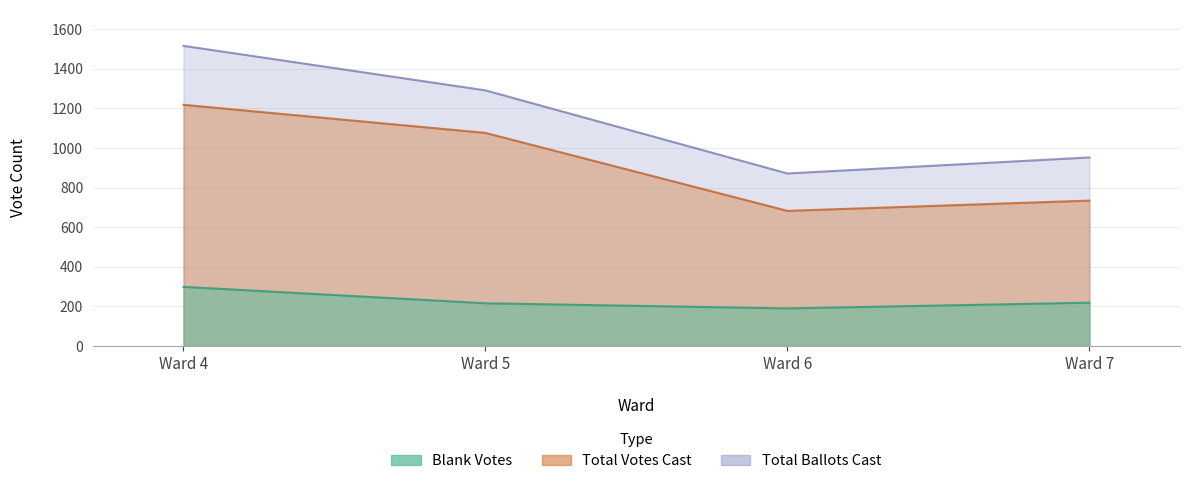

How many data points in Total Votes Cast are above 1076?

1